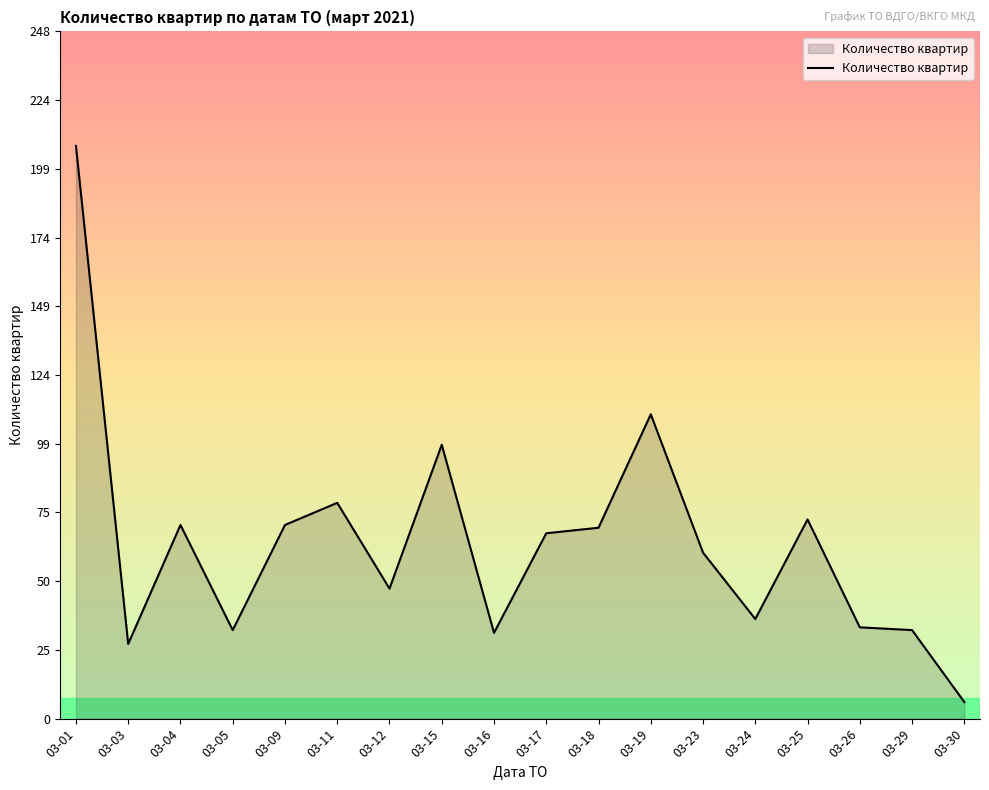

Where does the data first go above 67?

03-01